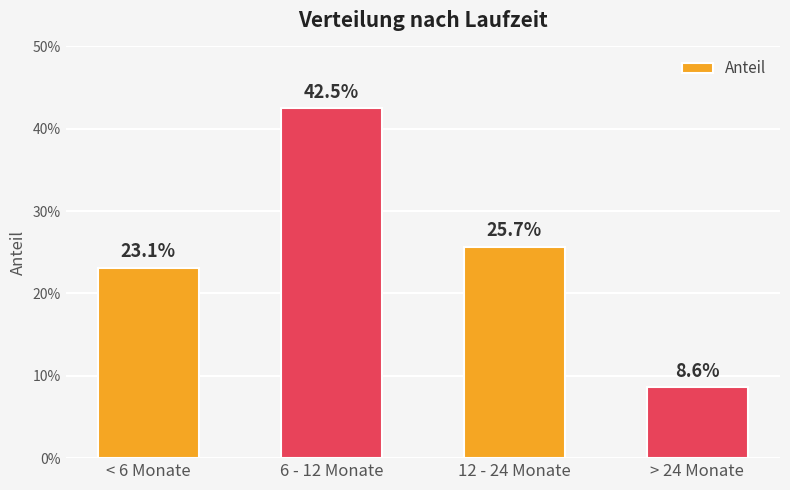

Reading right to left, transcribe all the data shown in this chart.

> 24 Monate=0.1	12 - 24 Monate=0.3	6 - 12 Monate=0.4	< 6 Monate=0.2